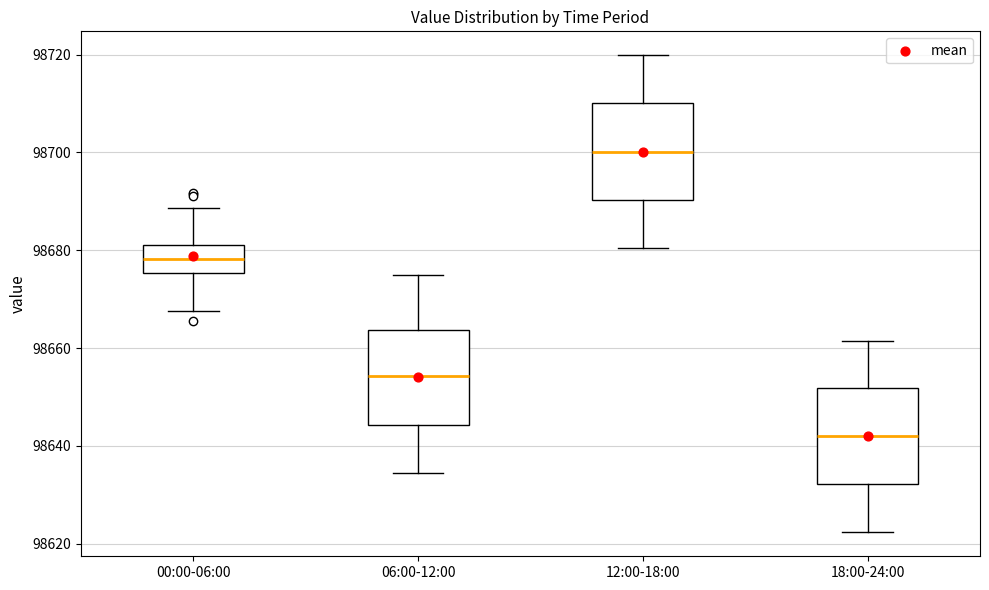

Which box has the lowest median line?

18:00-24:00